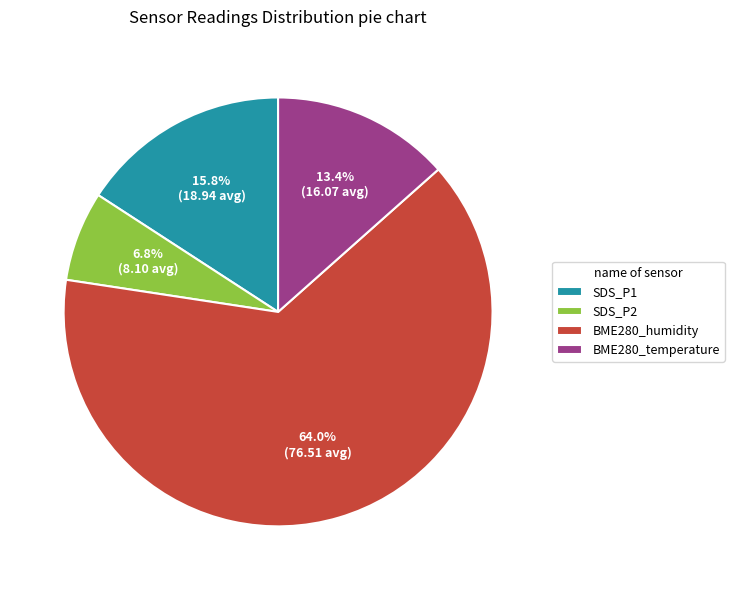

The SDS_P1 slice represents 1% of the pie. True or false?

False